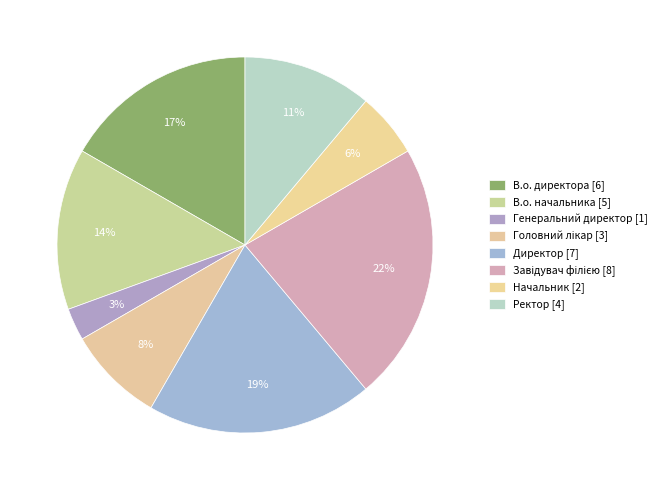

Which category has the smallest portion of the pie?

Генеральний директор